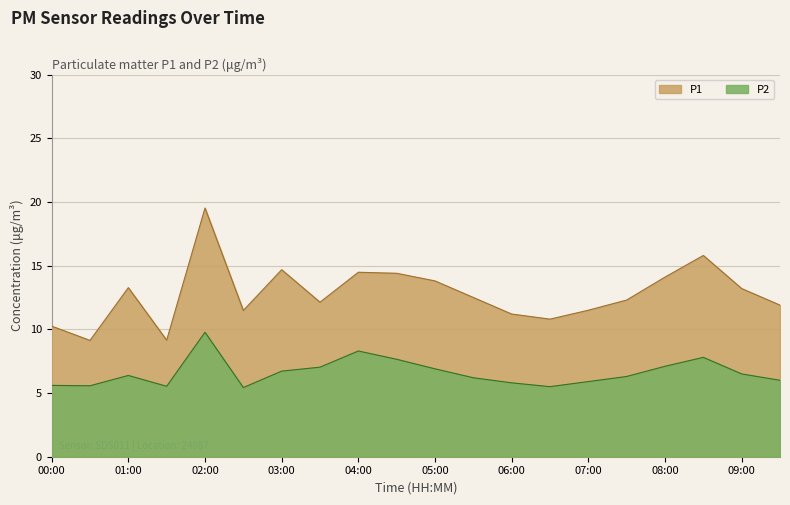

Where is the first local minimum for P1?

00:30